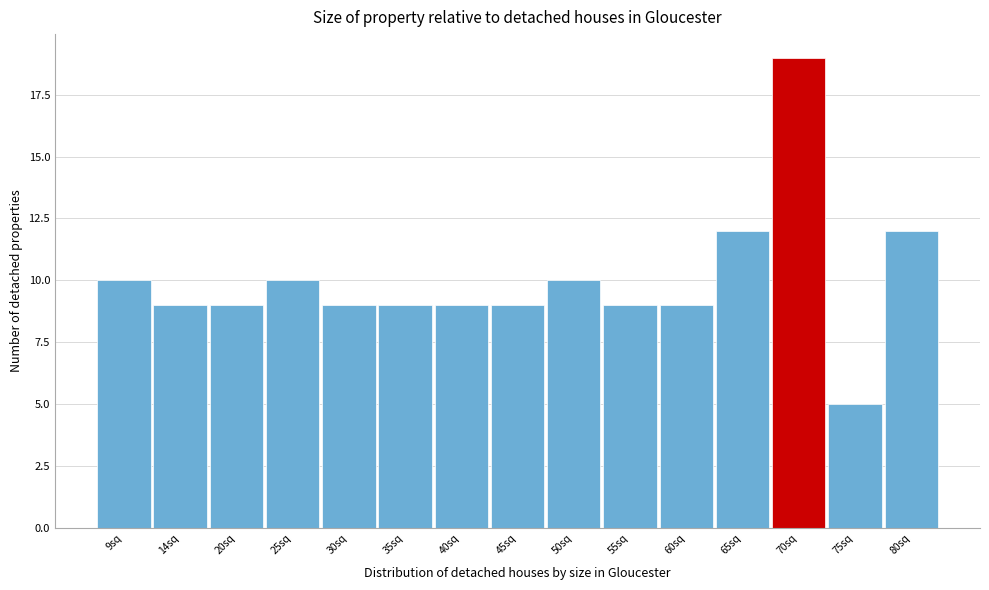

Reading left to right, what are all the values shown in this chart?

9sq=10	14sq=9	20sq=9	25sq=10	30sq=9	35sq=9	40sq=9	45sq=9	50sq=10	55sq=9	60sq=9	65sq=12	70sq=19	75sq=5	80sq=12